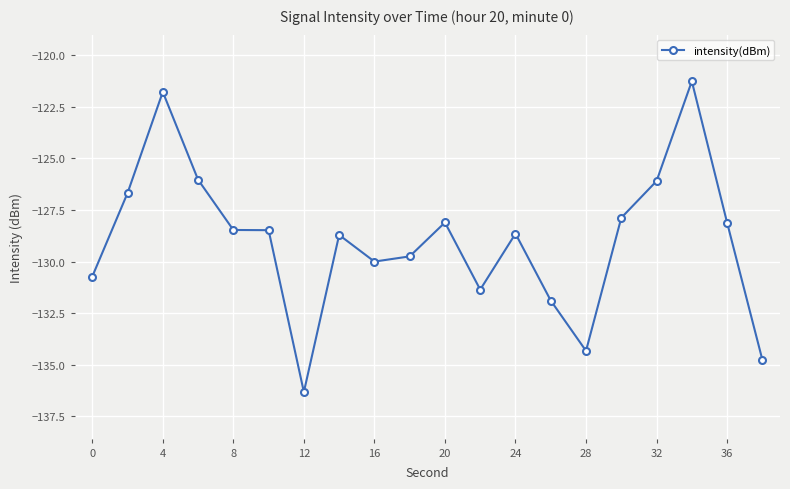

What is the value of the 14th point from the left?

-131.9